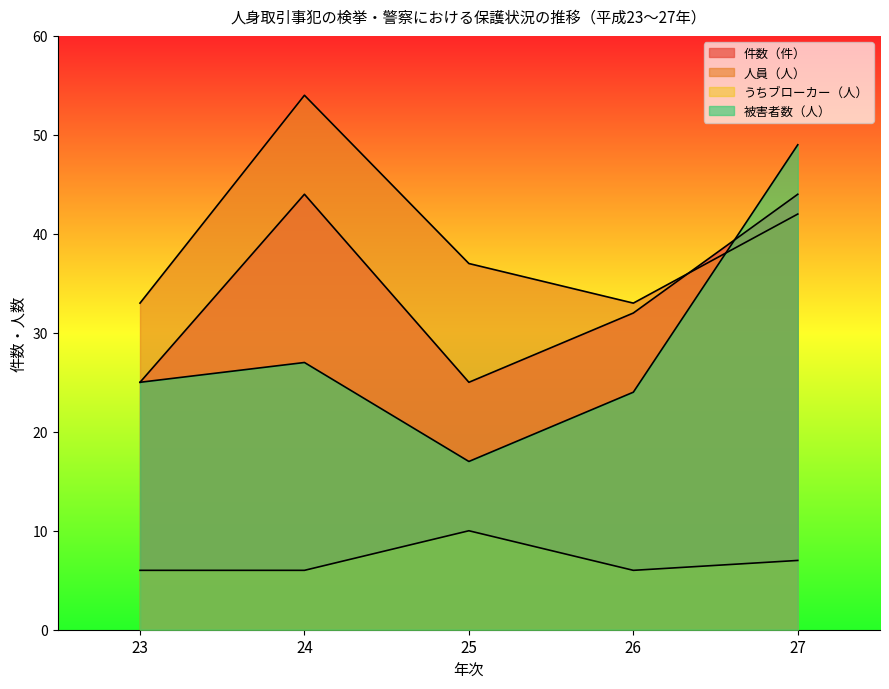

How many intersections are there between 被害者数（人） and 人員（人）?

1